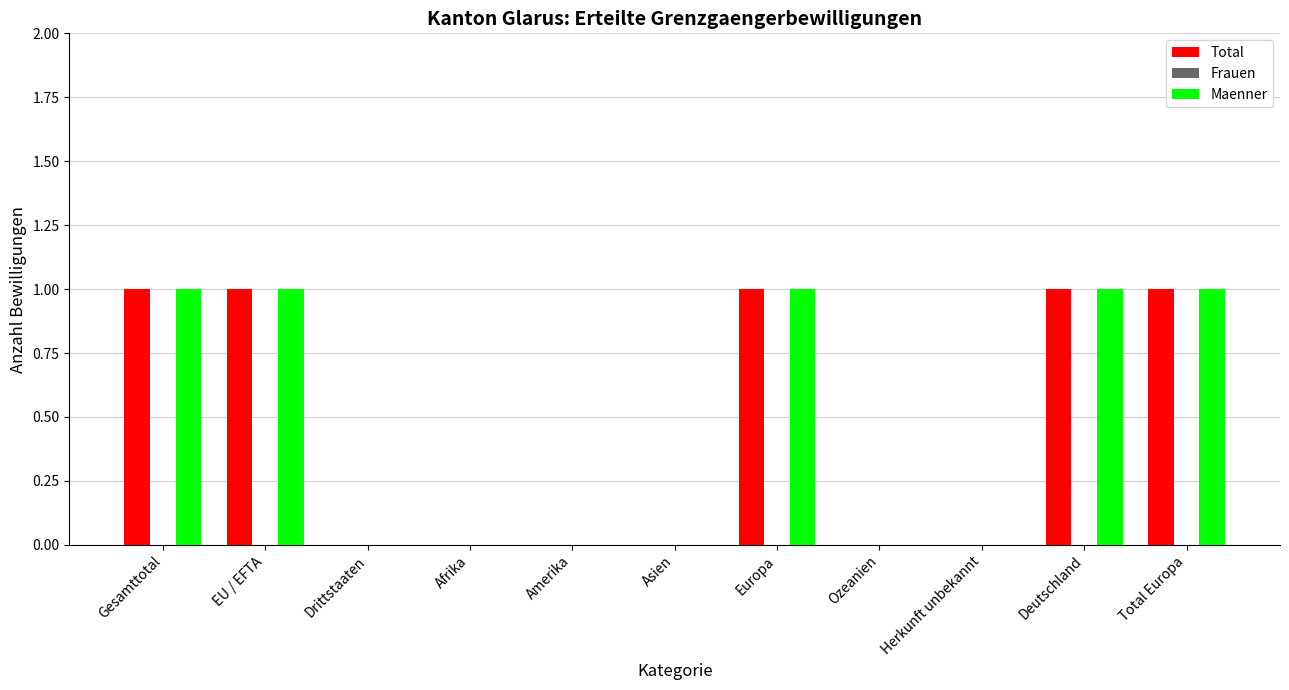

Reading left to right, what are all the values shown in this chart?

Total: Gesamttotal=1	EU / EFTA=1	Drittstaaten=0	Afrika=0	Amerika=0	Asien=0	Europa=1	Ozeanien=0	Herkunft unbekannt=0	Deutschland=1	Total Europa=1
Maenner: Gesamttotal=1	EU / EFTA=1	Drittstaaten=0	Afrika=0	Amerika=0	Asien=0	Europa=1	Ozeanien=0	Herkunft unbekannt=0	Deutschland=1	Total Europa=1